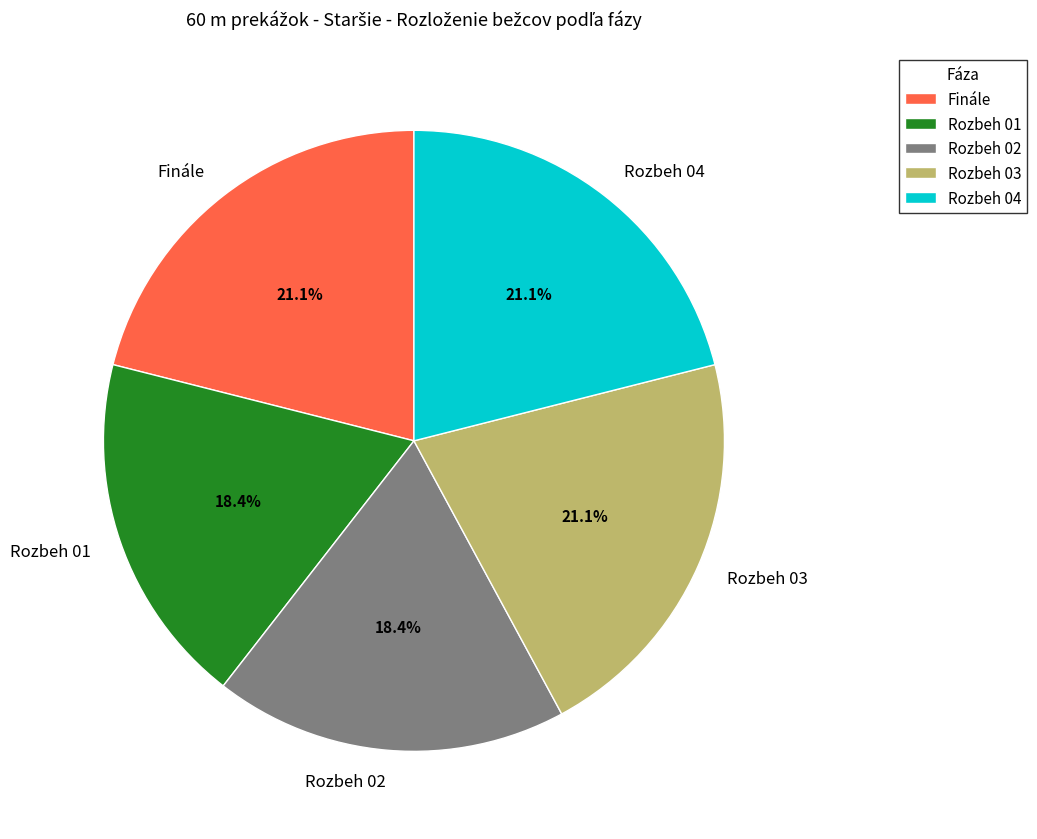

To the nearest percent, what is the average slice percentage?

20%